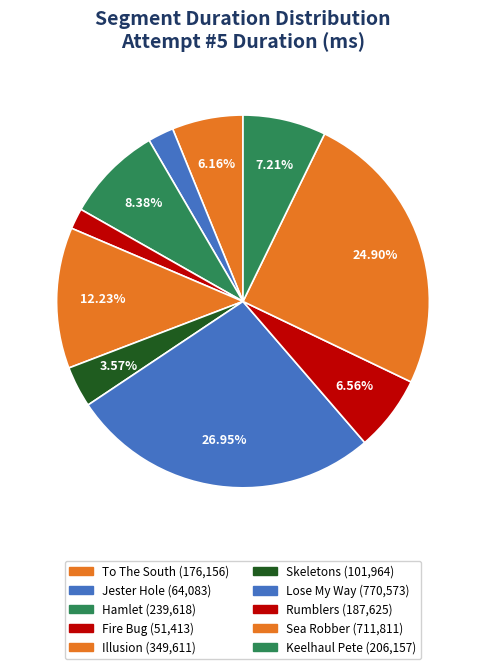

Rank the categories by value from highest to lowest.

Lose My Way, Sea Robber, Illusion, Hamlet, Keelhaul Pete, Rumblers, To The South, Skeletons, Jester Hole, Fire Bug